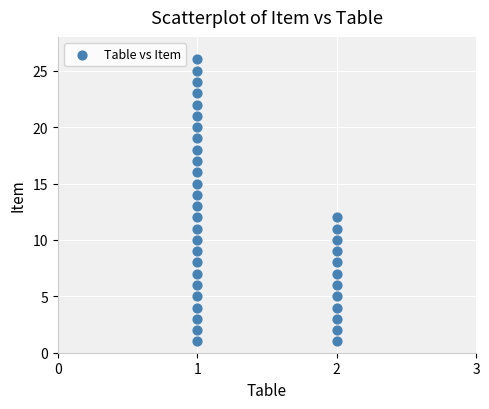

What is the range of Y values (max minus min)?

25